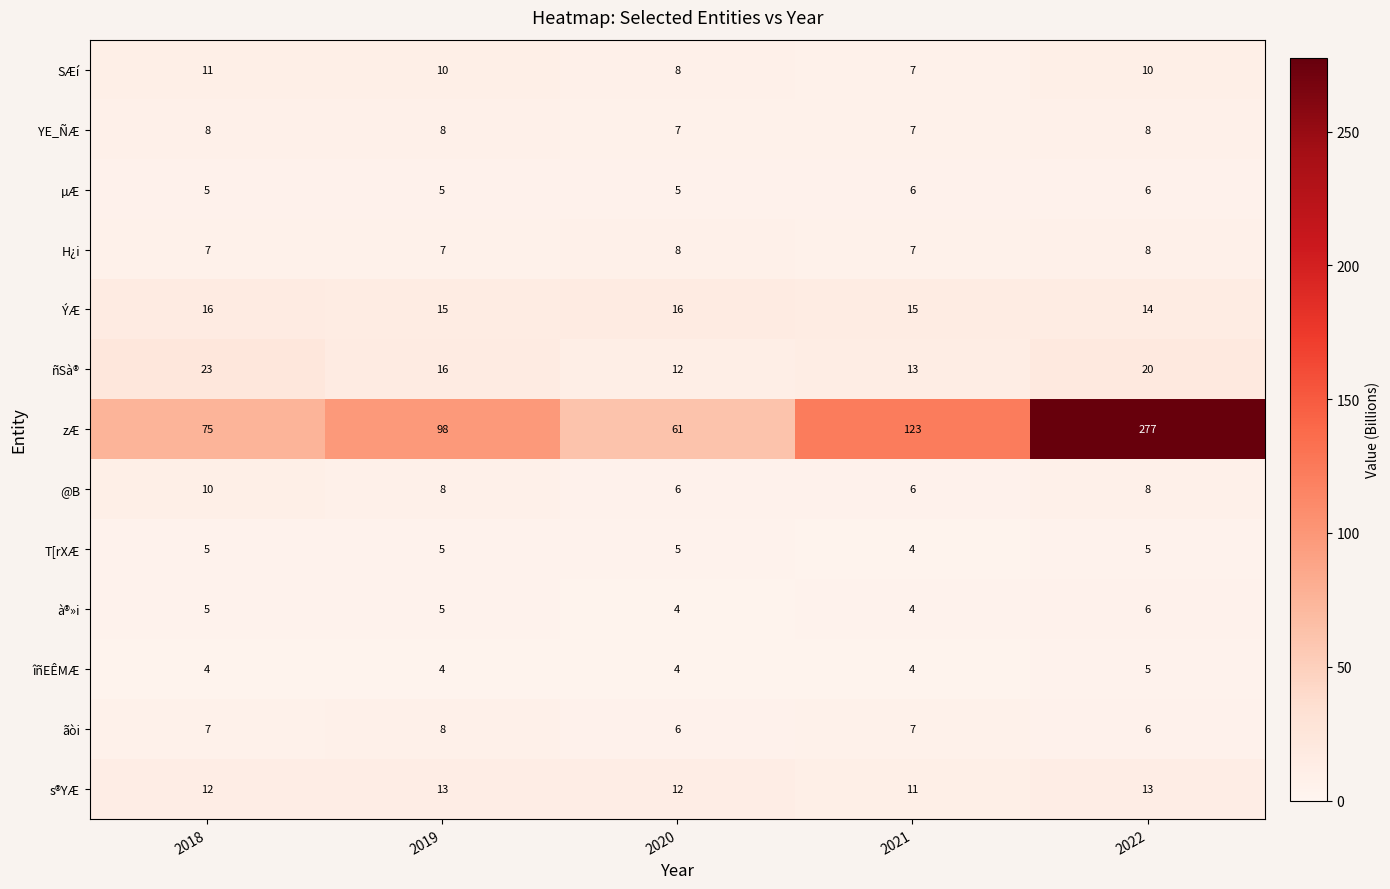

What is the spread (max minus min) of values at 2022?

272